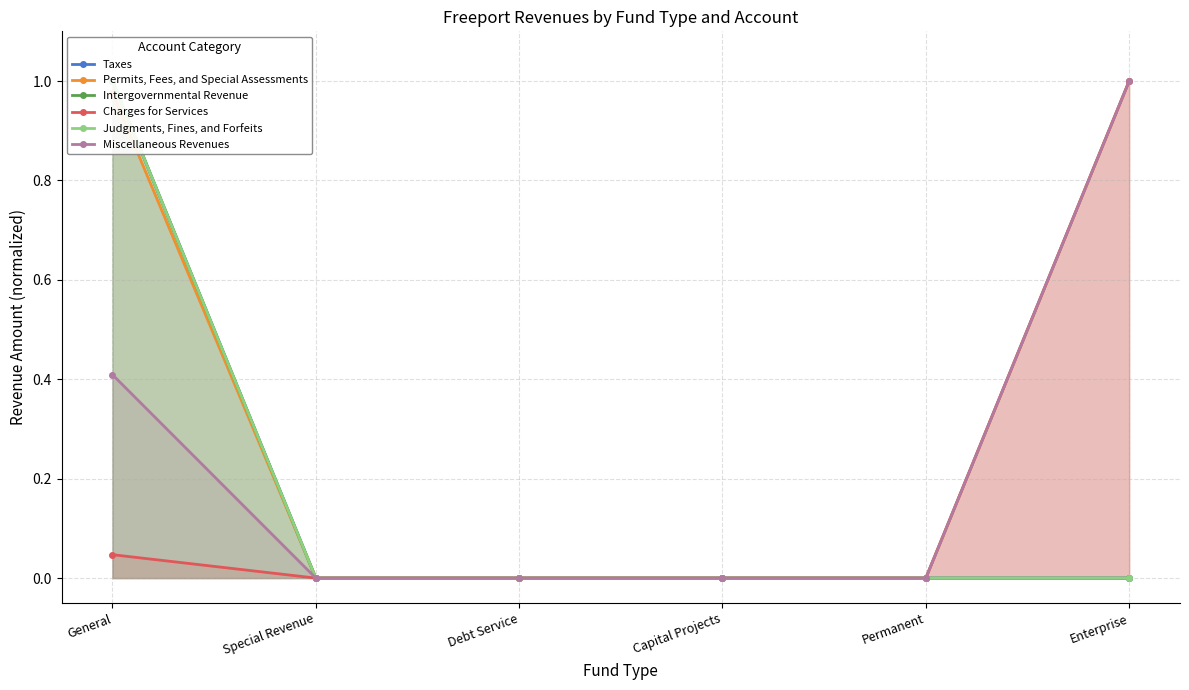

The Intergovernmental Revenue series shows 0.0 at Debt Service. True or false?

True